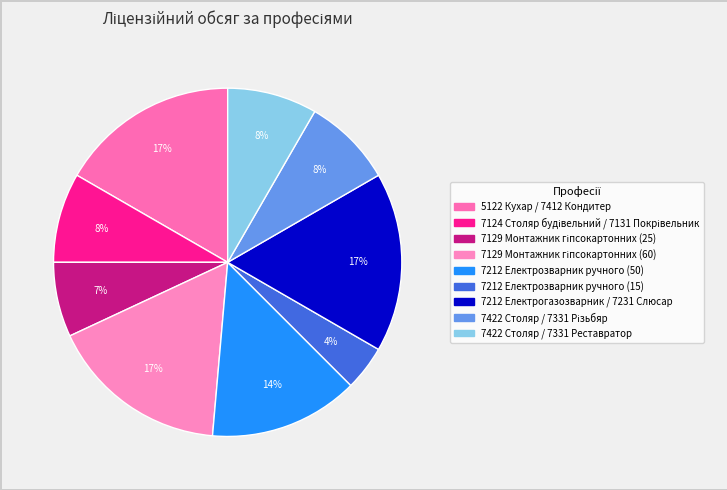

True or false: 5122 Кухар / 7412 Кондитер accounts for 28% of the total.

False